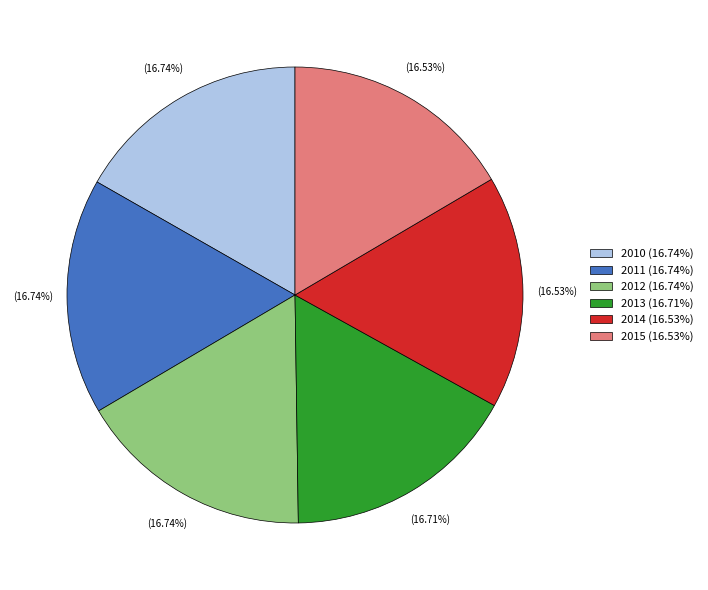

To the nearest percent, what portion does 2015 represent?

17%